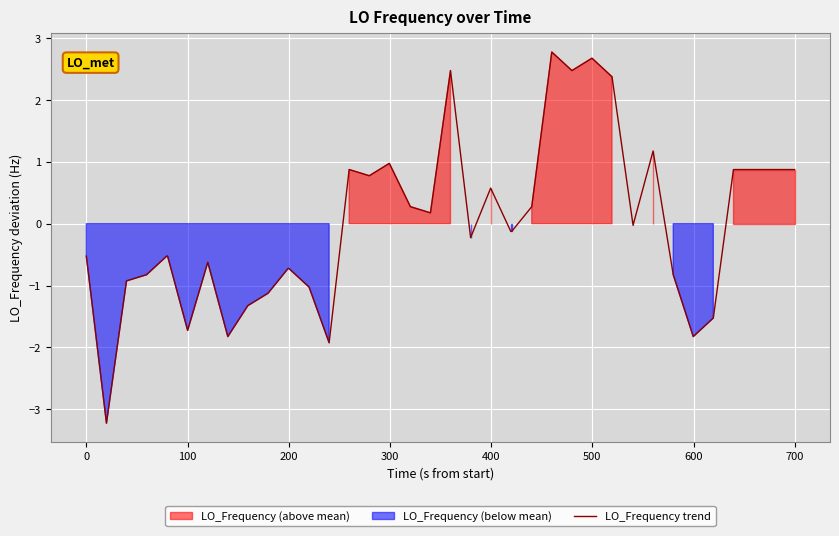

What is the highest value of the LO_Frequency trend series?

2.8